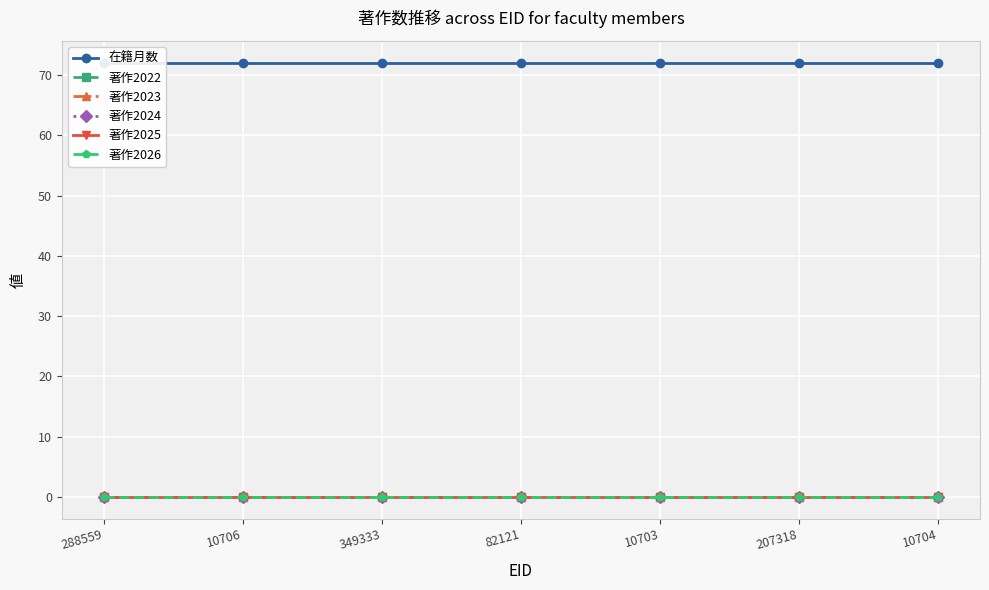

Which has a higher value, 10703 or 82121?

10703